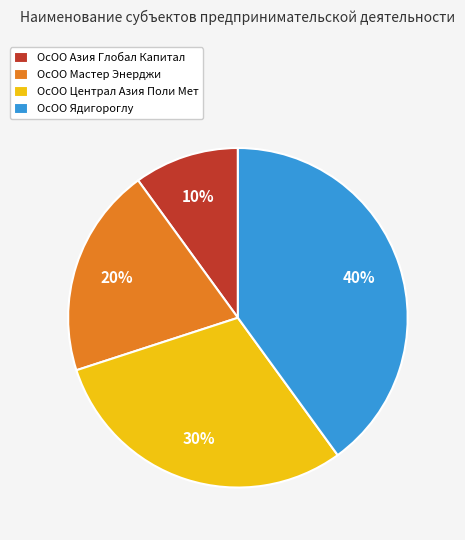

Count the number of slices in the pie.

4